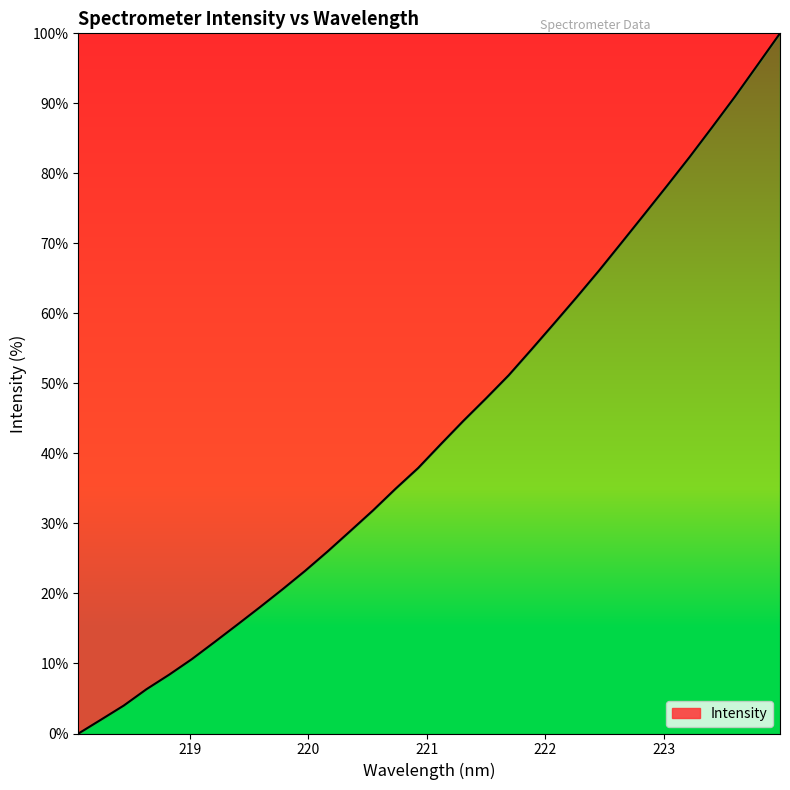

What is the greatest value displayed?

100.0